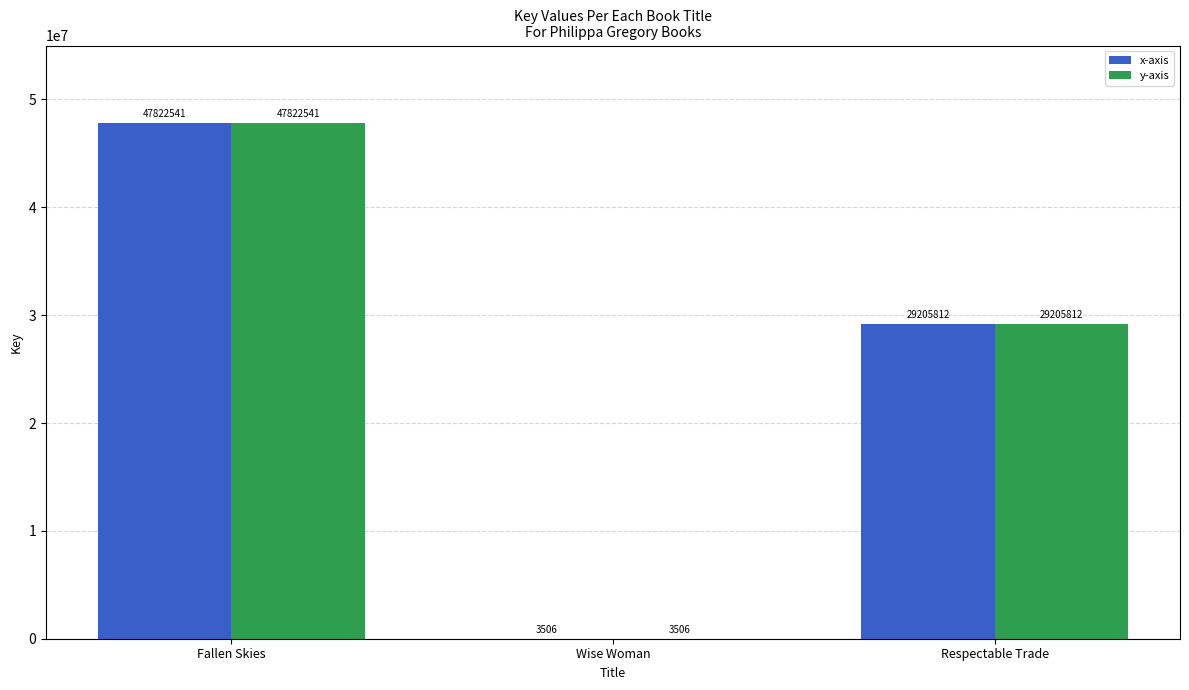

Reading left to right, extract all data points from this chart.

x-axis: 47822541	3506	29205812
y-axis: 47822541	3506	29205812